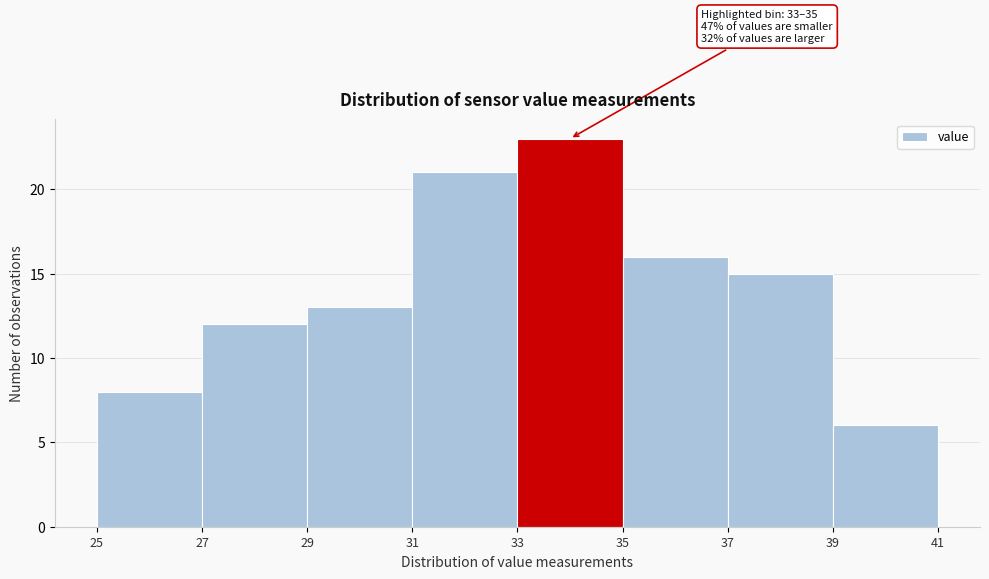

Which range on the x-axis has the tallest bar?

33 to 35